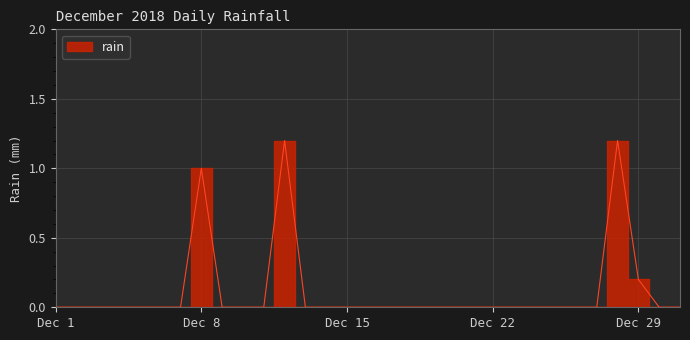

Does the chart display data point markers on the line(s)?

No